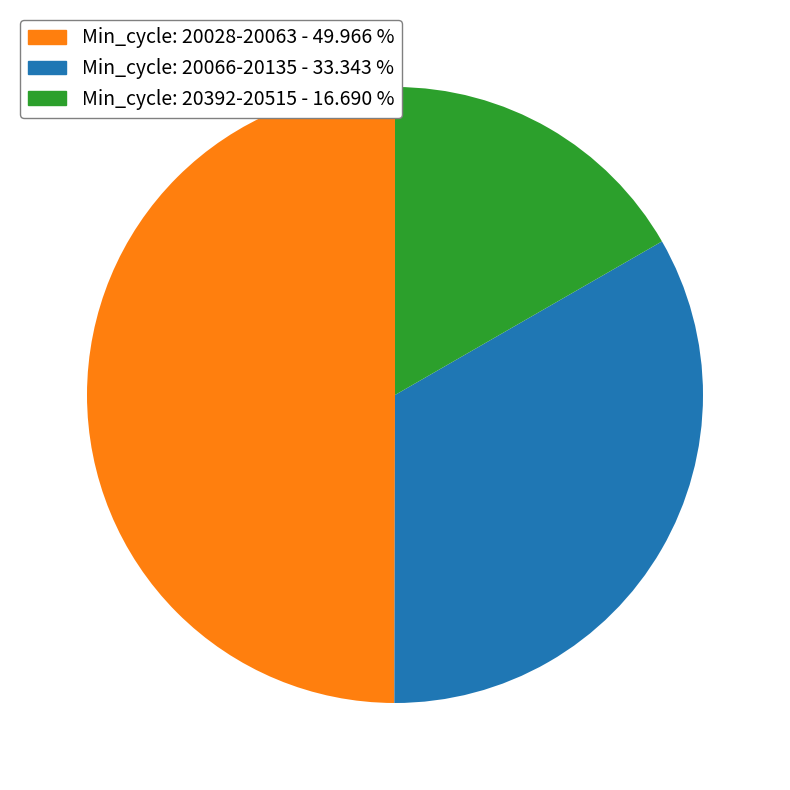

How many slices are in this pie chart?

3